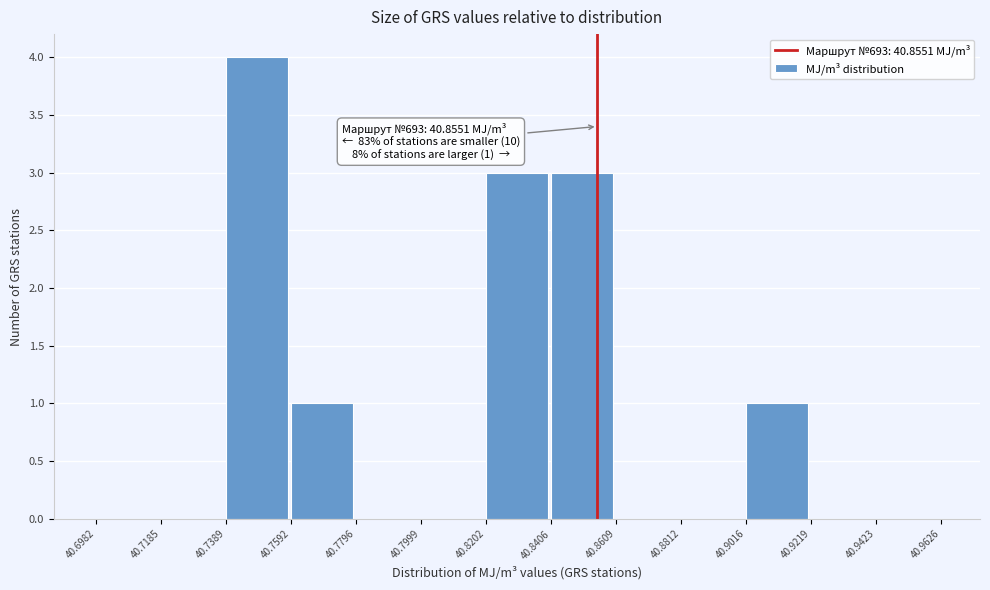

Which range on the x-axis has the tallest bar?

40.7389 to 40.7592